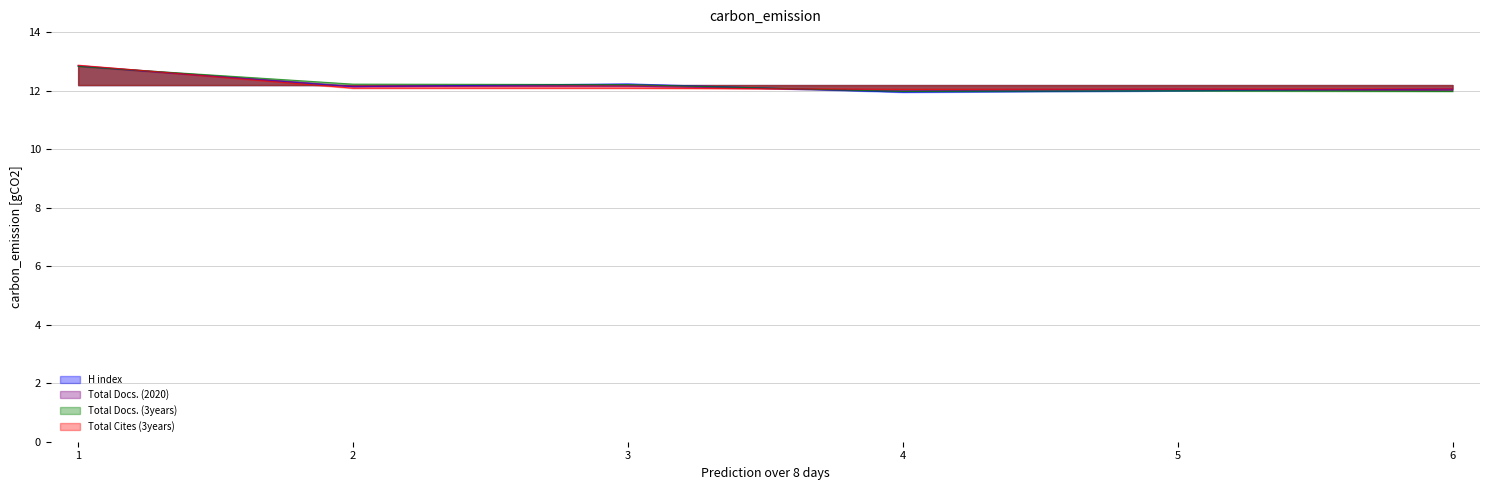

What is the value of the Total Docs. (3years) point at the 2nd from the left?

12.2